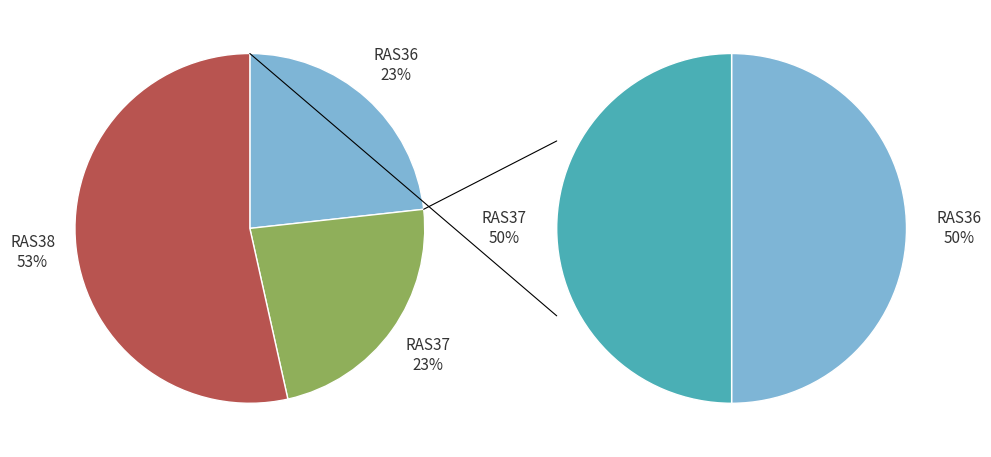

The RAS38 slice represents 53% of the pie. True or false?

True